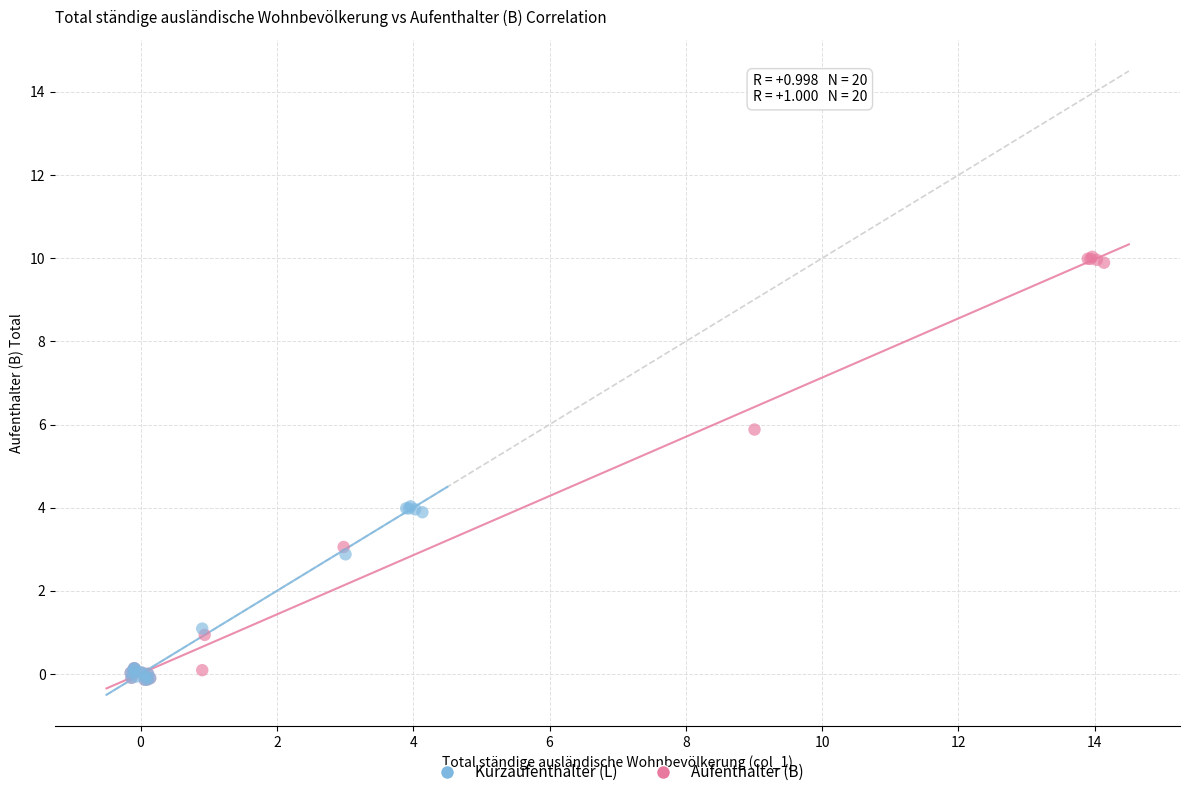

Which series has the widest spread of Y values?

Aufenthalter (B)